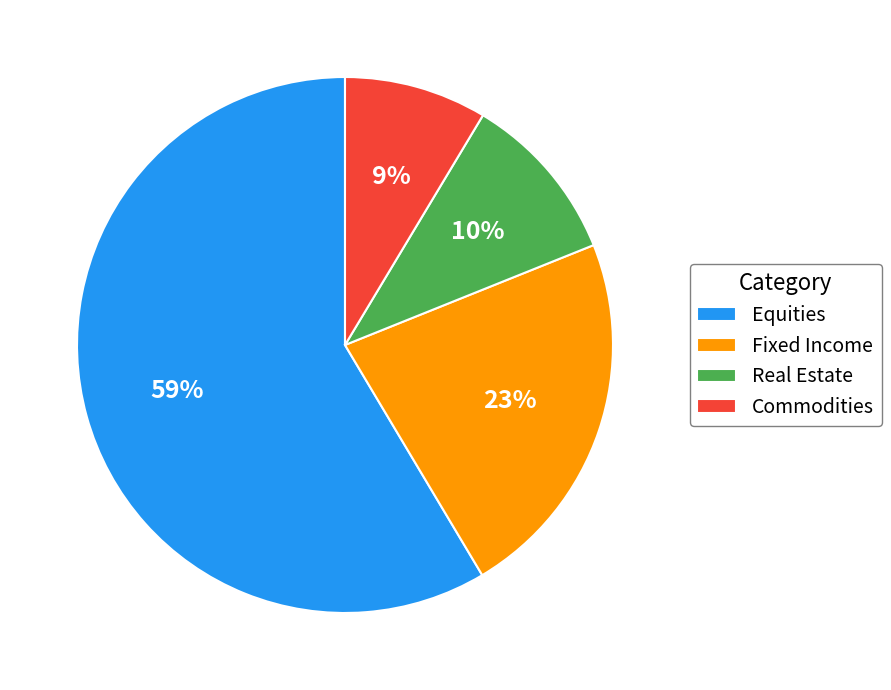

Is there a majority slice in this chart?

Yes